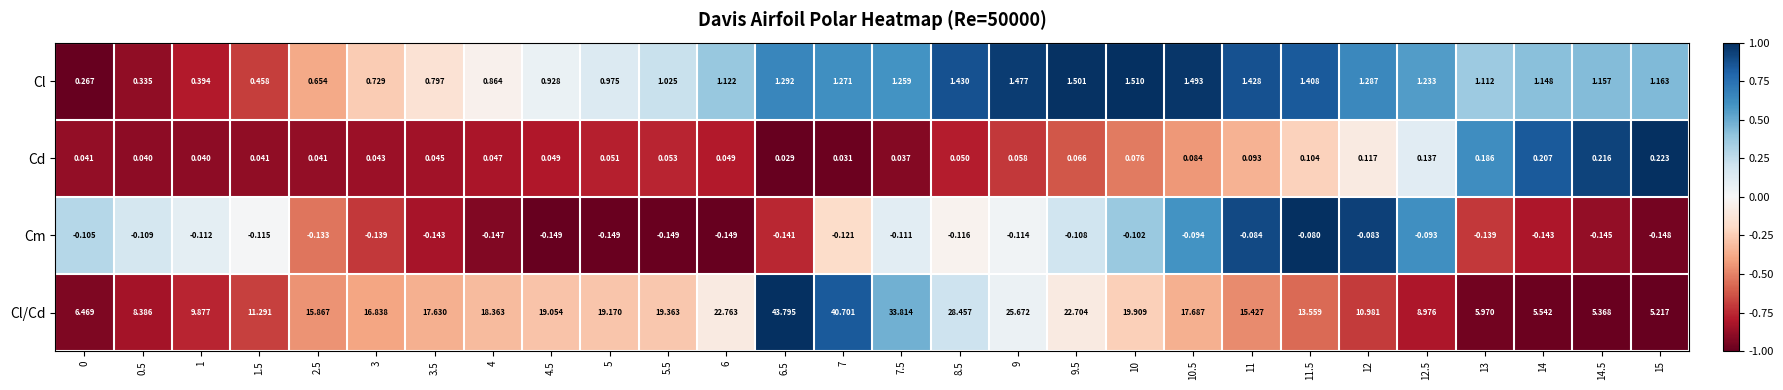

Which series has the largest total across all categories?

Cl/Cd